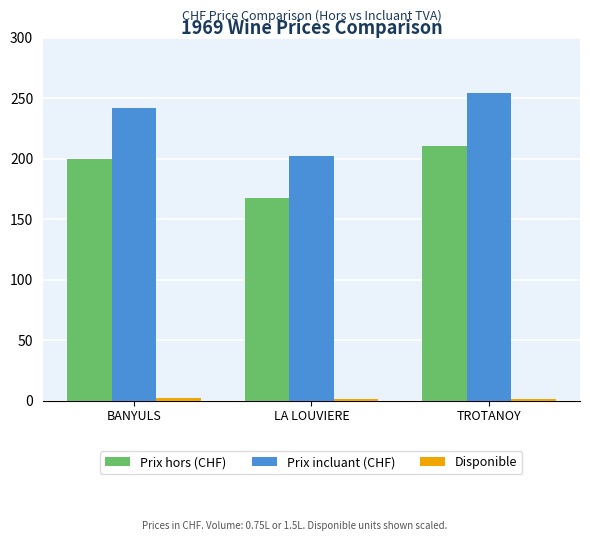

Where does the Prix incluant (CHF) series first go above 241?

BANYULS